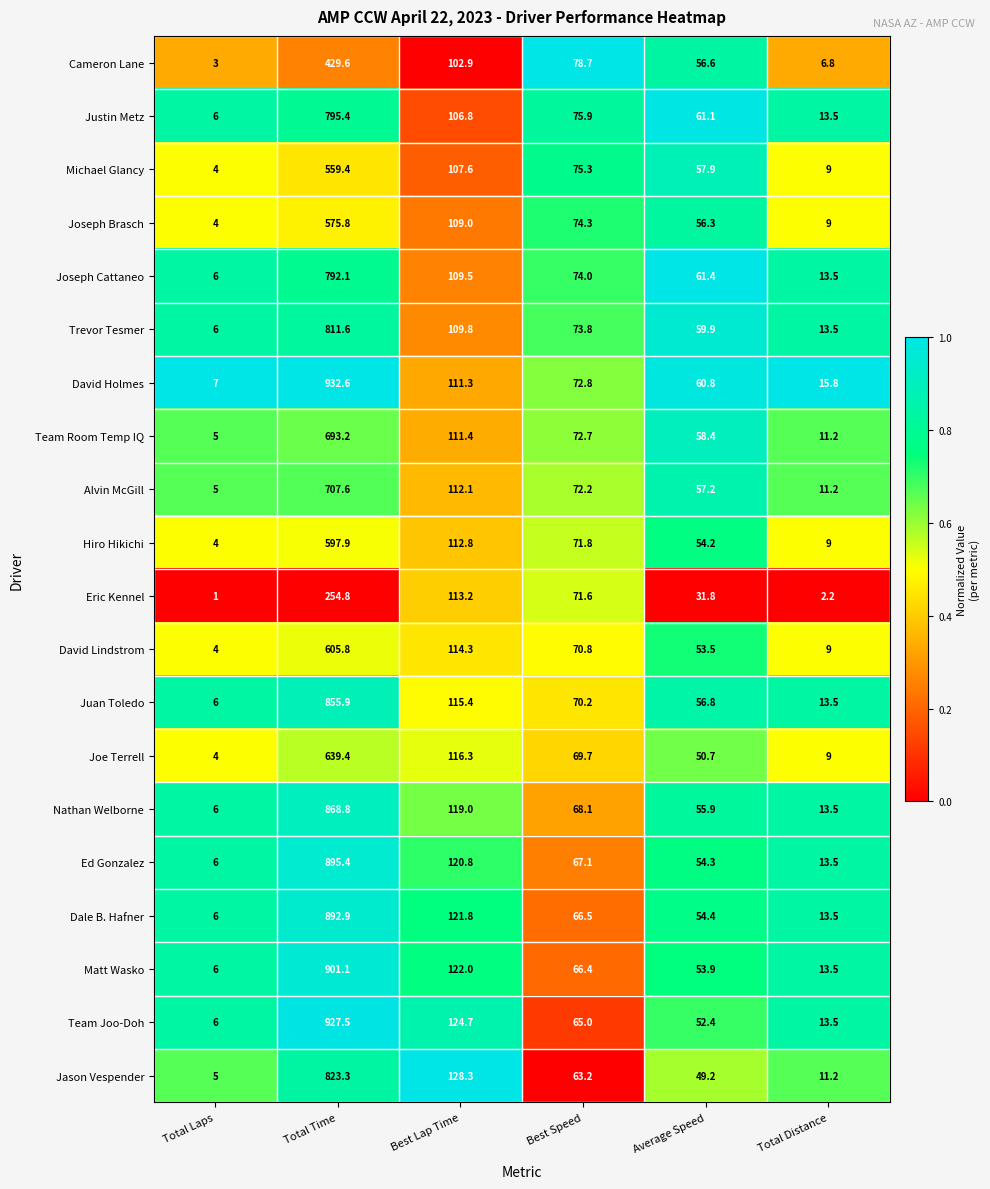

The value of Michael Glancy at Total Time is 240.5. True or false?

False